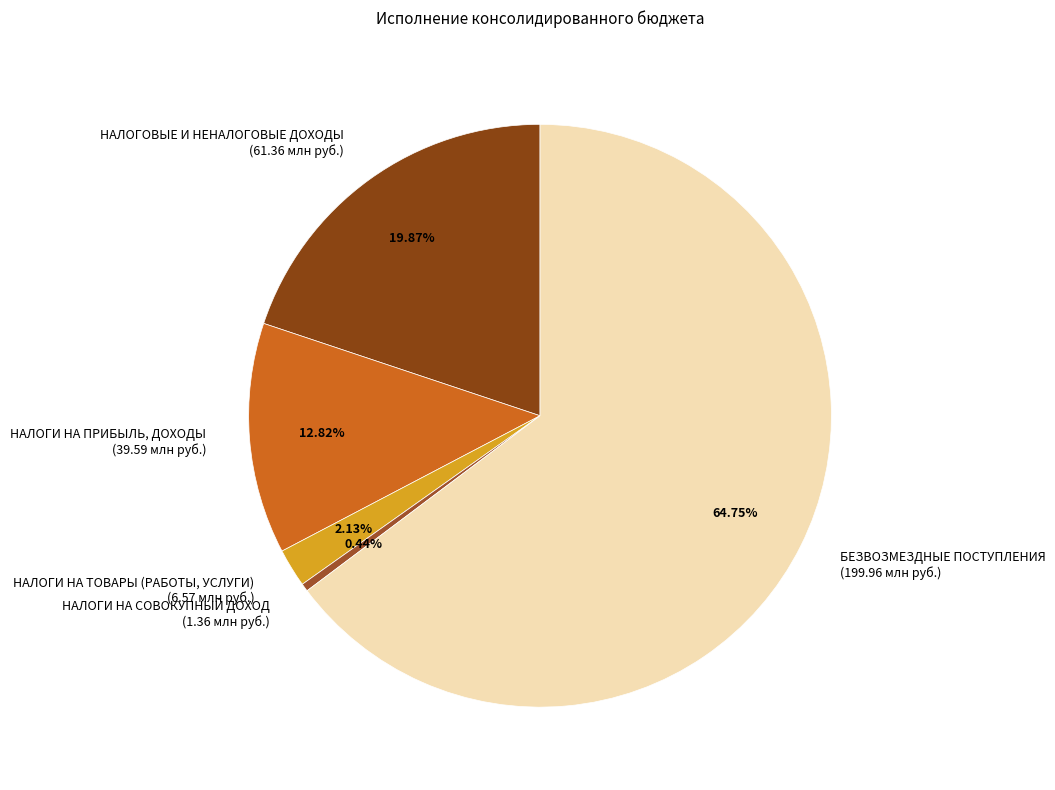

To the nearest percent, what is the combined percentage of НАЛОГИ НА ПРИБЫЛЬ, ДОХОДЫ and НАЛОГОВЫЕ И НЕНАЛОГОВЫЕ ДОХОДЫ?

33%